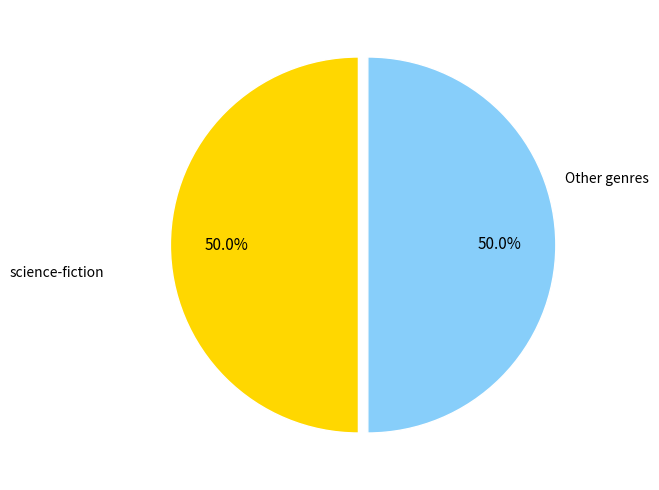

What is the largest slice in the pie chart?

science-fiction